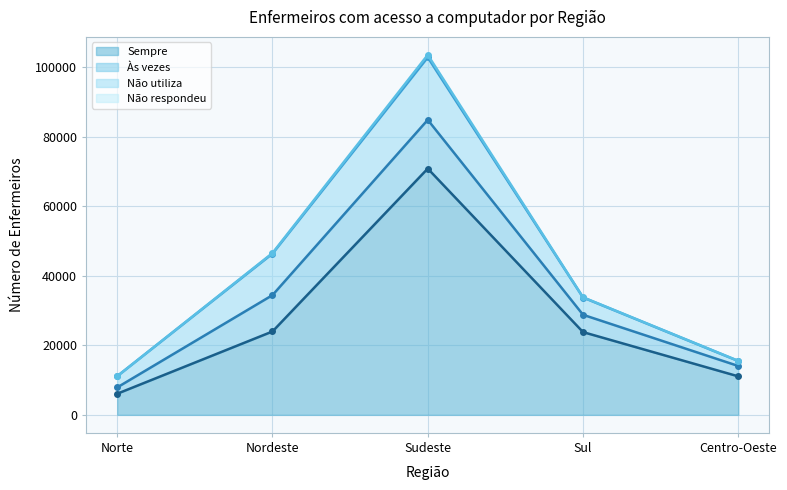

Is the value of Não respondeu at Sudeste greater than the value of Às vezes at Norte?

No